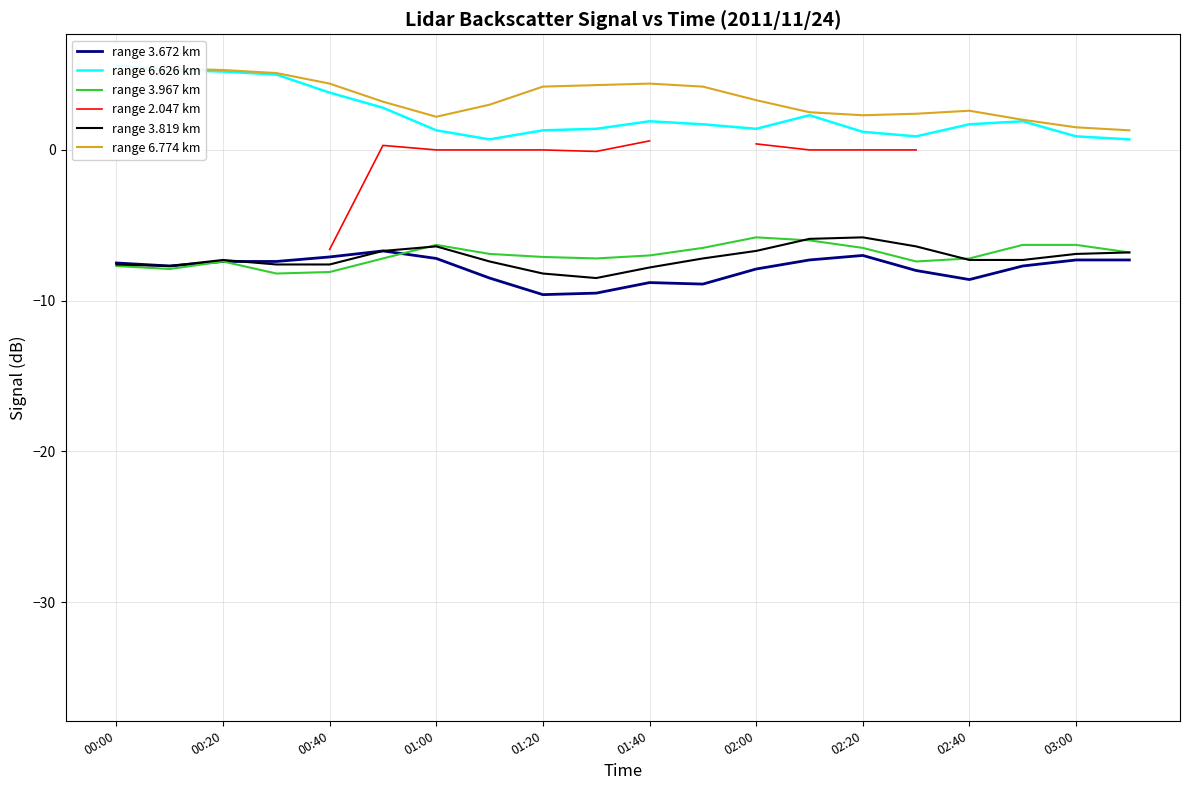

Is it true that range 3.819 km equals -10.0 at 00:40?

False